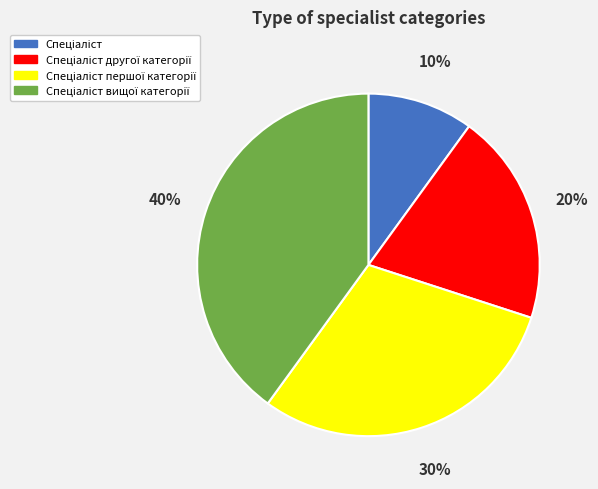

Is there any slice that represents more than half of the pie?

No